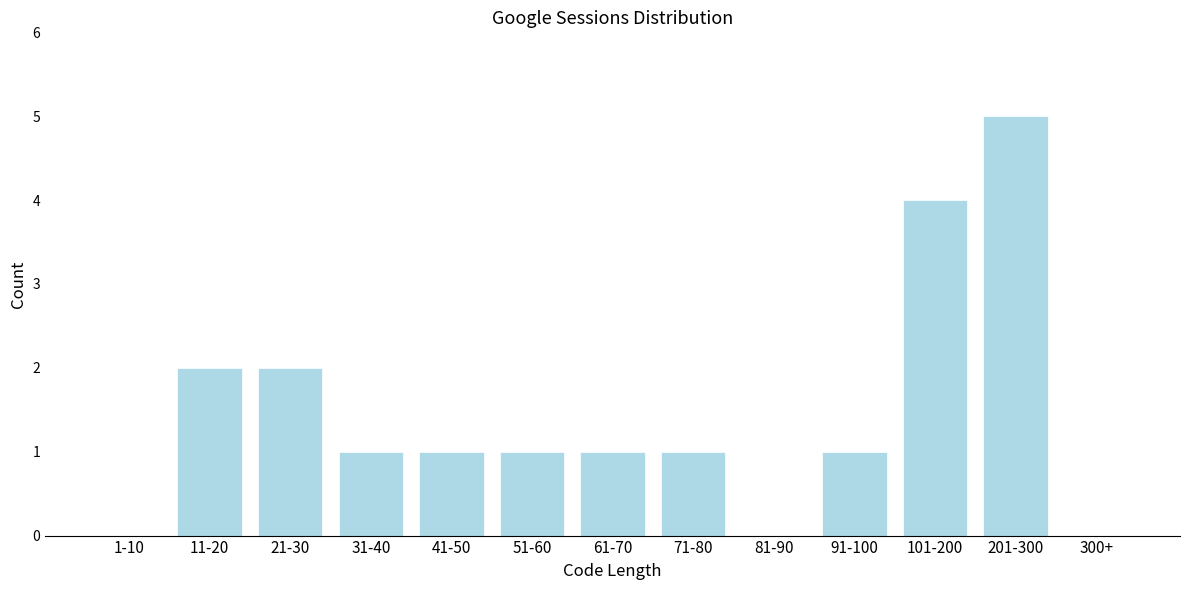

Reading right to left, transcribe all the data shown in this chart.

300+=0	201-300=5	101-200=4	91-100=1	81-90=0	71-80=1	61-70=1	51-60=1	41-50=1	31-40=1	21-30=2	11-20=2	1-10=0